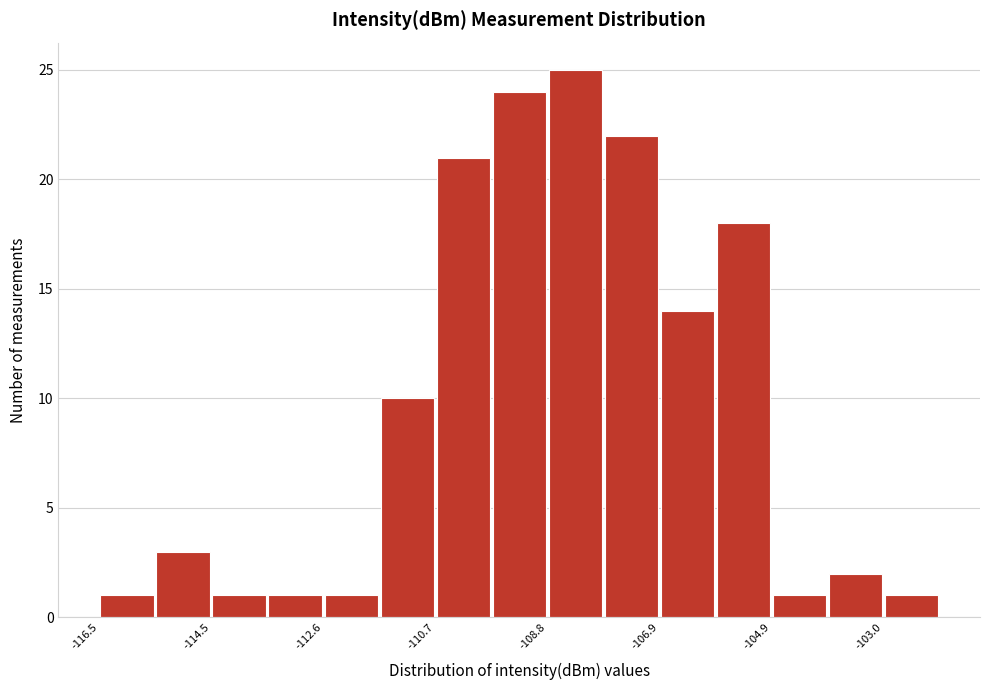

How tall is the bar that spans -107.8 to -106.8 on the x-axis? Neither the bar edges nor the heights are printed on the chart, so give them approximately, as read against the axes.

22